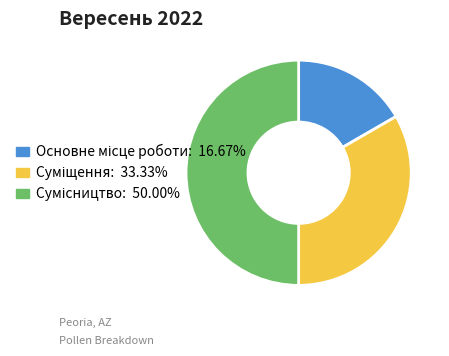

Is it true that Суміщення is 33% of the pie?

True